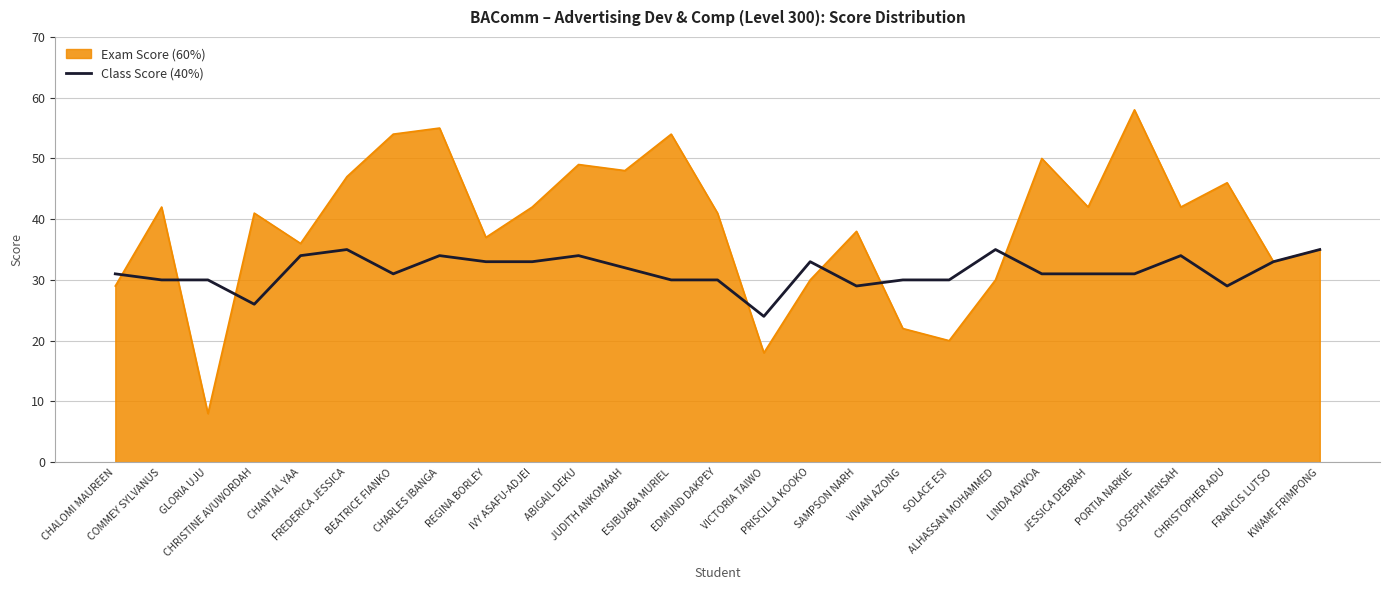

What is the minimum value shown in the chart?

8